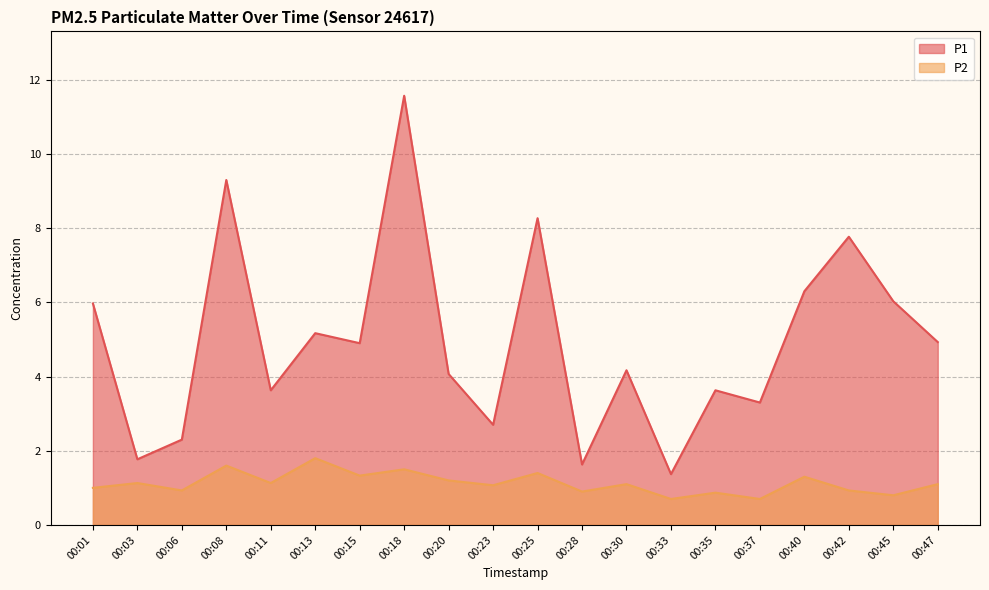

How many distinct data groups are displayed?

2